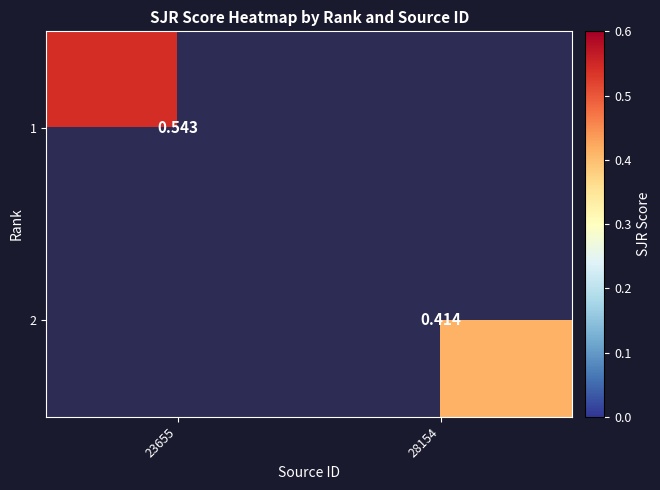

What value does the 1 series have at 23655?

0.5